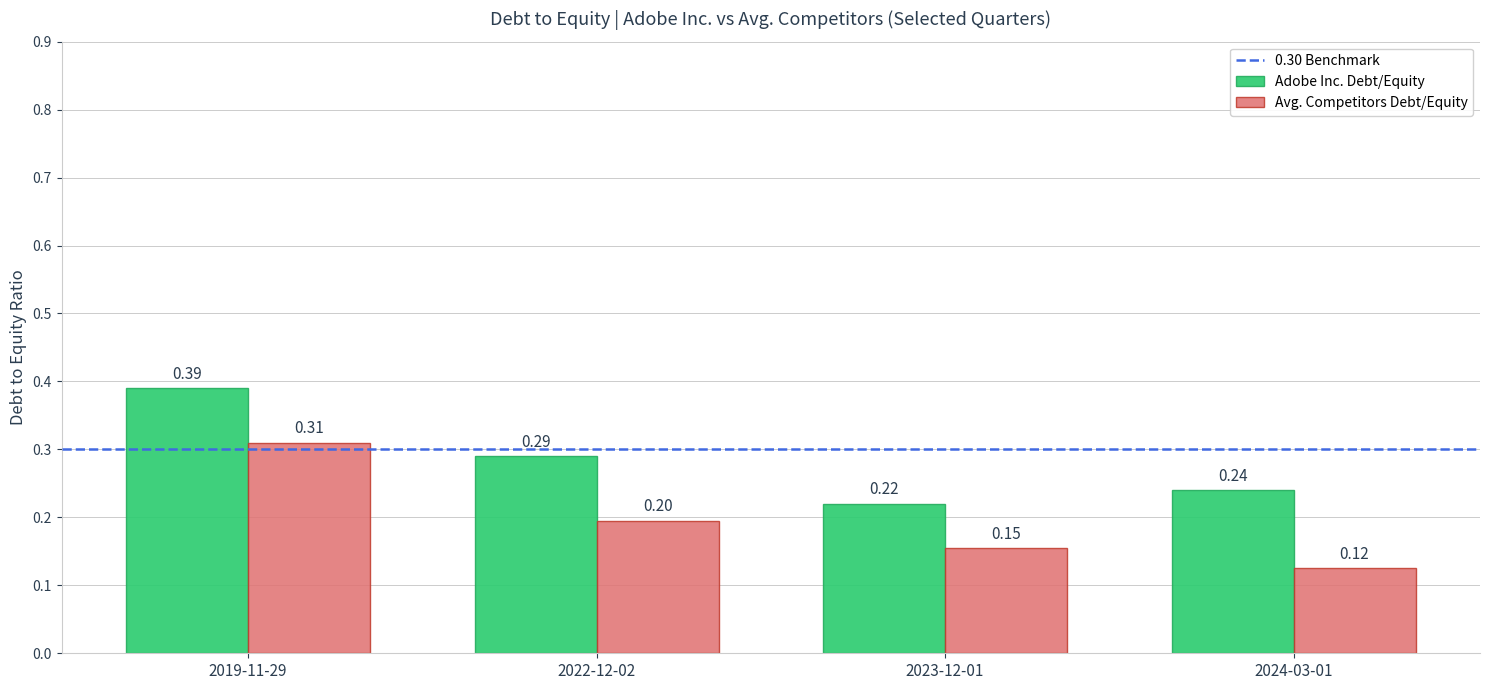

At which category is the sum across all series the highest?

2019-11-29